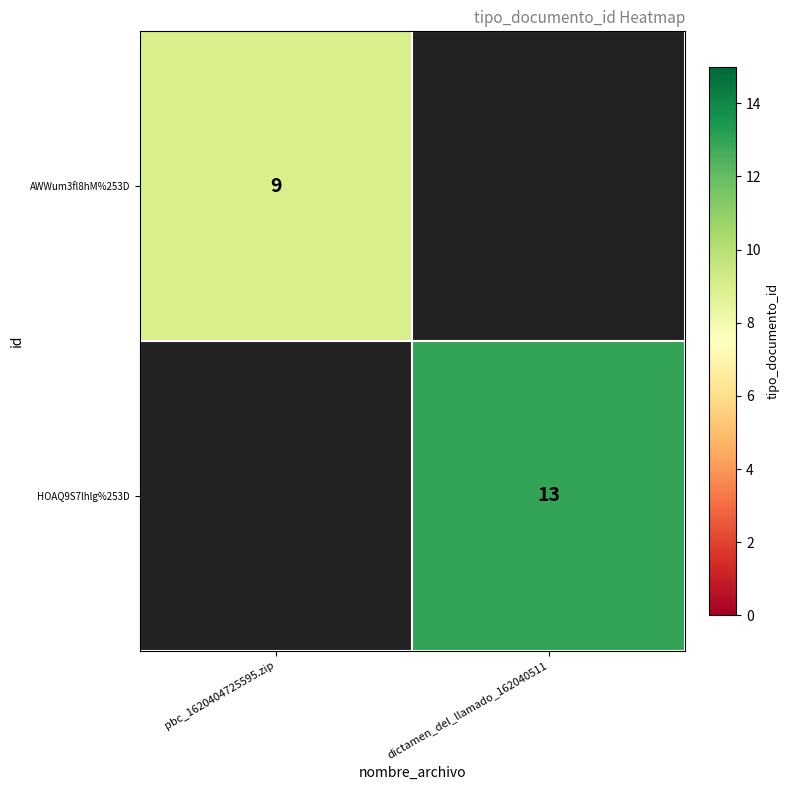

Count the number of data series in this chart.

2